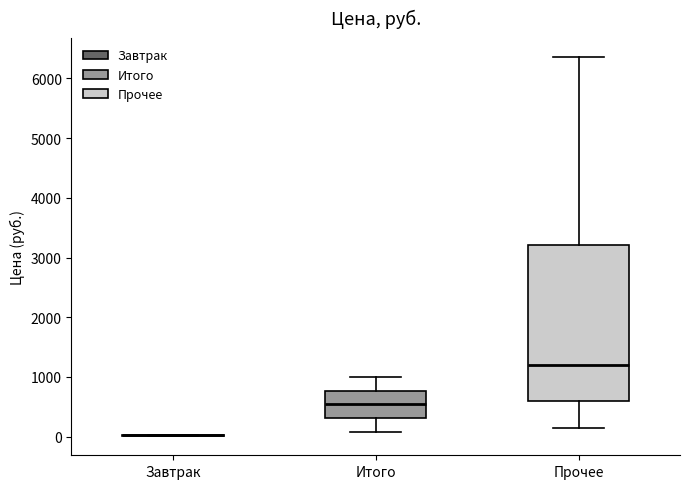

Where is the lower edge of the box for Прочее on the y-axis? The values are not printed on the chart, so give them approximately, as read against the axis.

600